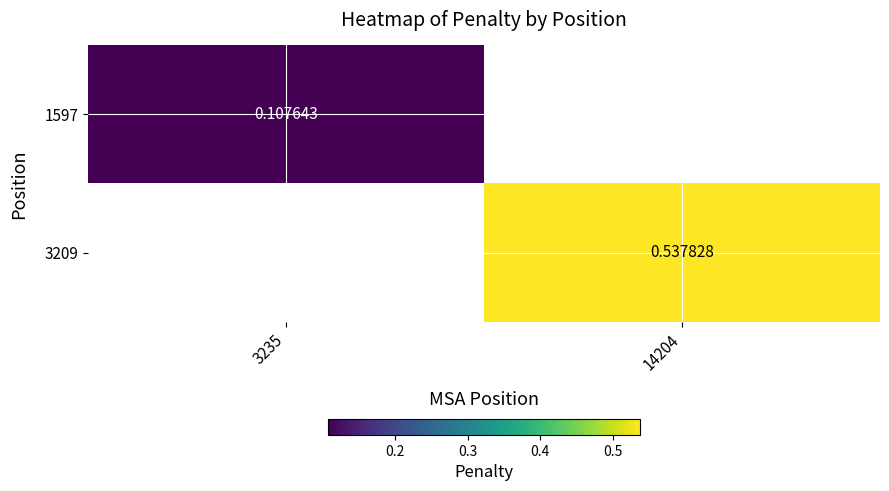

Is the value of 1597 at 3235 greater than the value of 3209 at 14204?

No